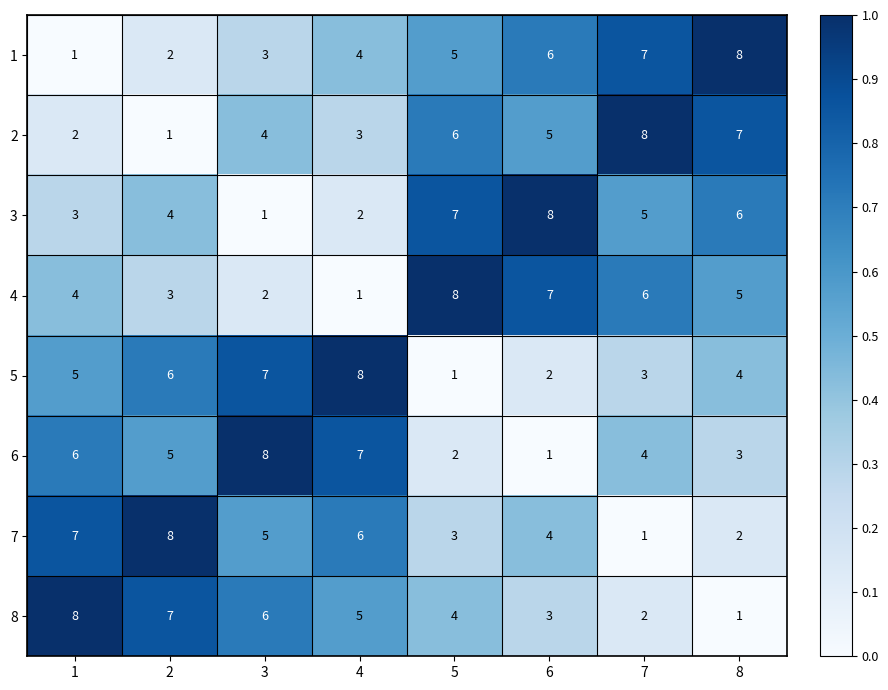

At how many categories does at least one series exceed 1?

8